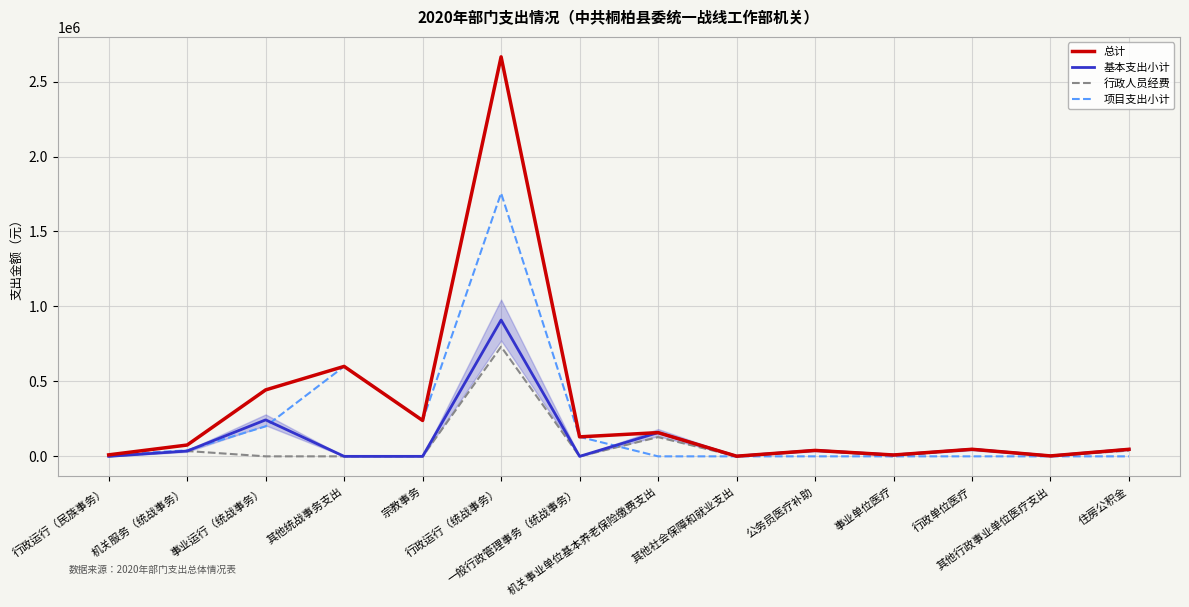

What is the highest value of the 总计 series?

2664992.9